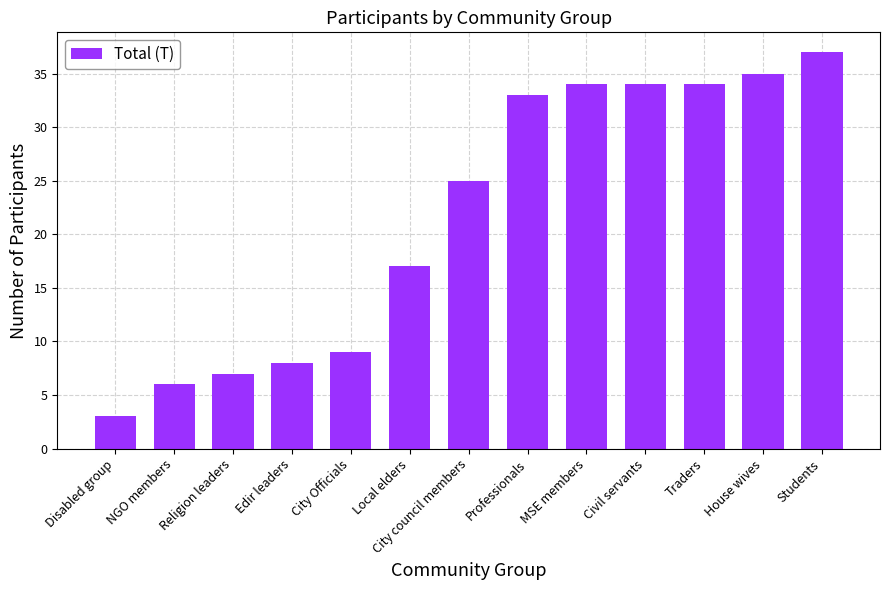

What is the sum of the values at House wives and Religion leaders?

42